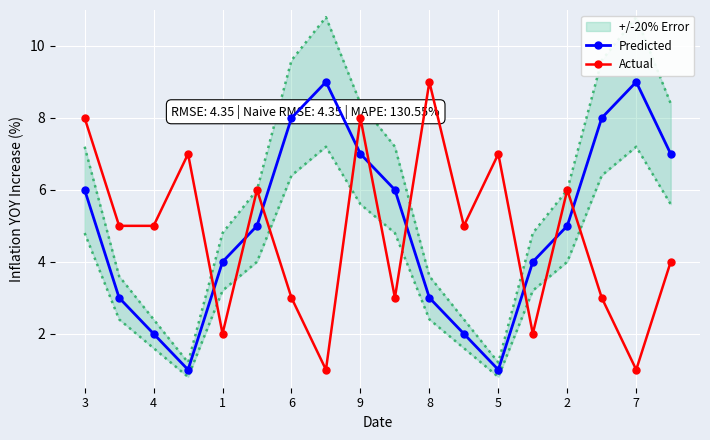

How many interior local peaks does the Actual series have?

6